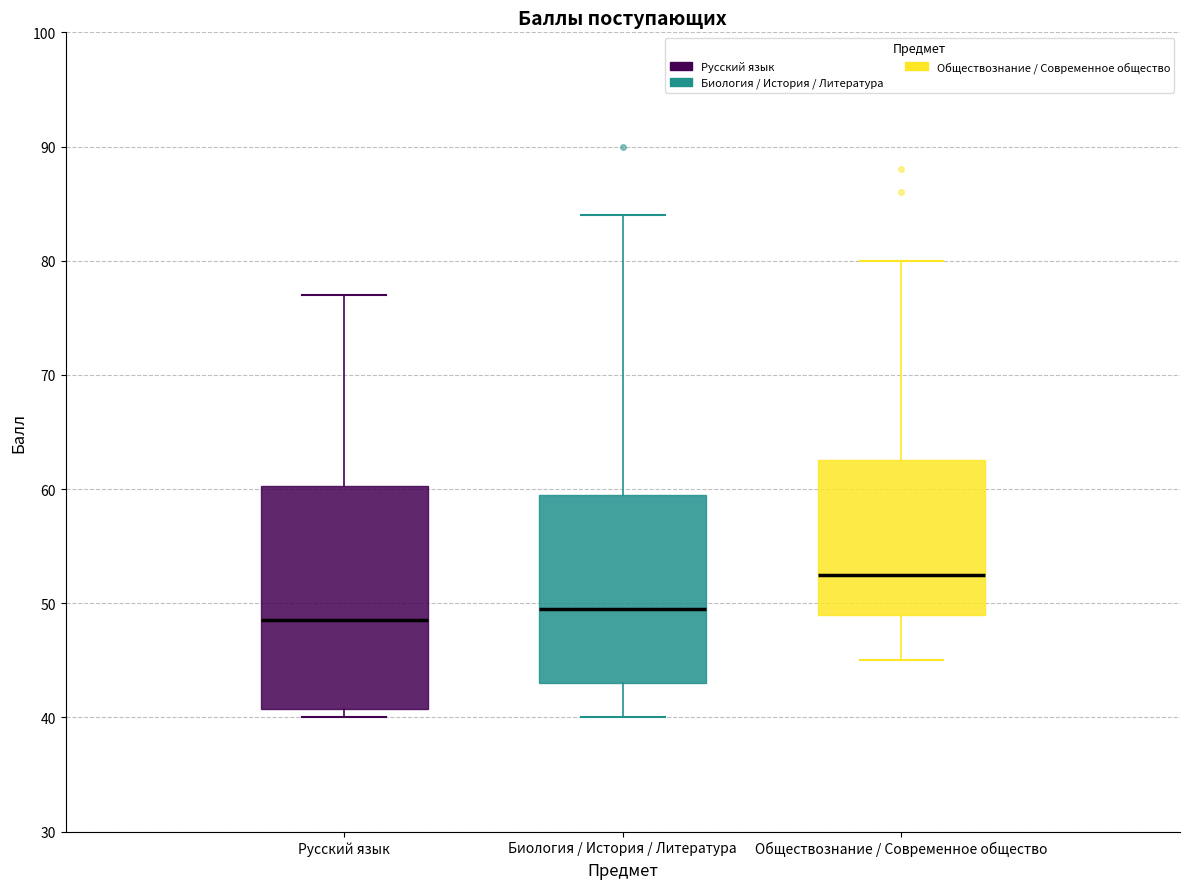

Reading left to right, transcribe this box plot: for each box, give where its median line is, the range the box spans, and where its two whiskers end, as read against the y-axis. The values are not printed on the chart, so give them approximately, as read against the axis.

Русский язык: median 49, box 41 to 60, whiskers 40 to 77
Биология / История / Литература: median 50, box 43 to 60, whiskers 40 to 84
Обществознание / Современное общество: median 53, box 49 to 63, whiskers 45 to 80